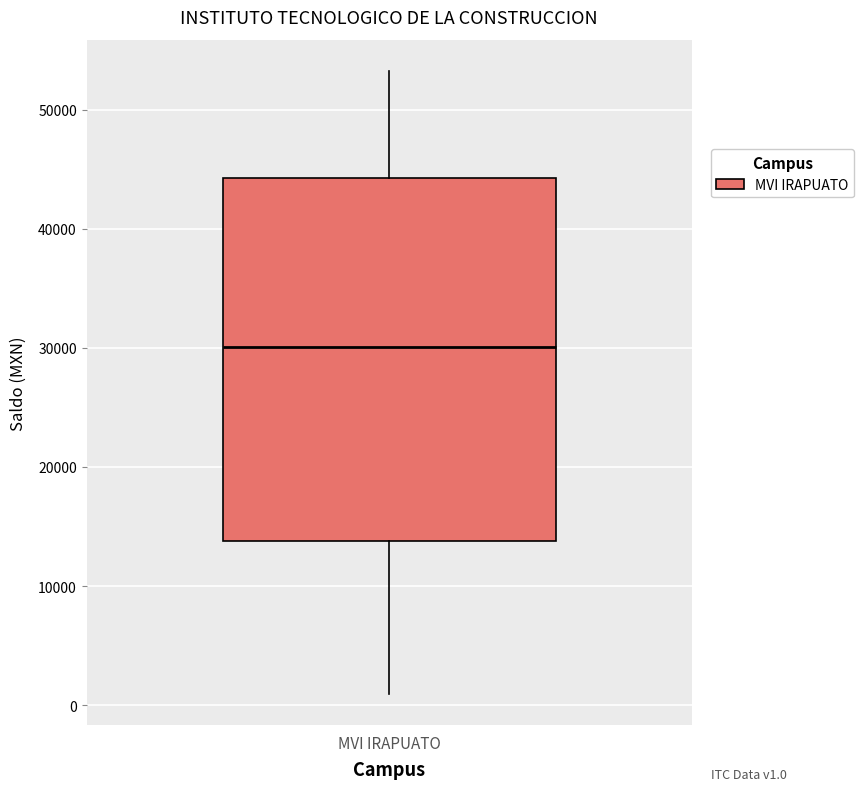

Transcribe this box plot: give where the median line is, the range the box spans, and where the two whiskers end, as read against the y-axis. The values are not printed on the chart, so give them approximately, as read against the axis.

median 30000, box 14000 to 44000, whiskers 1000 to 53000